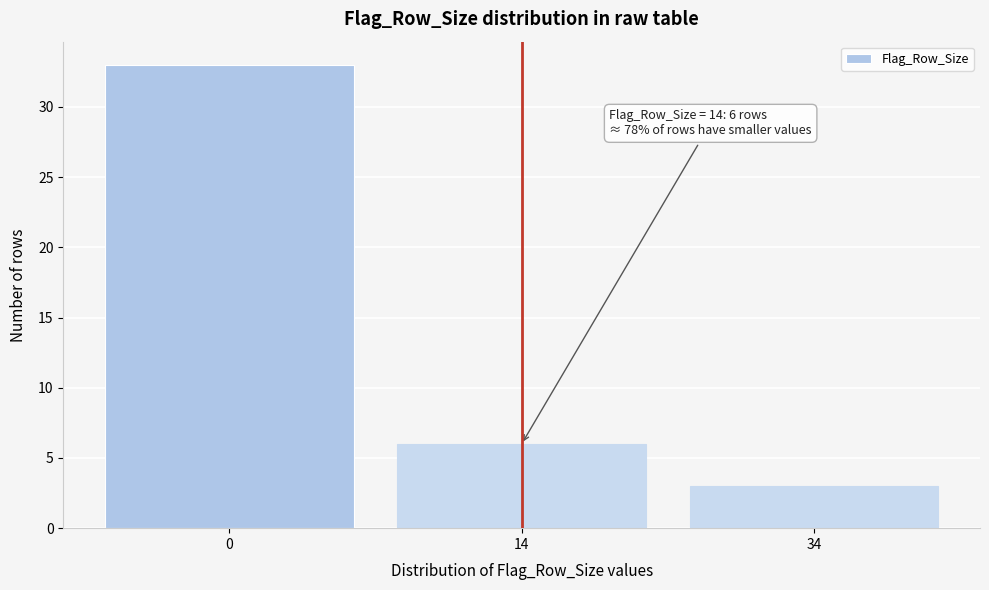

Reading left to right, what are all the values shown in this chart?

0=33	14=6	34=3